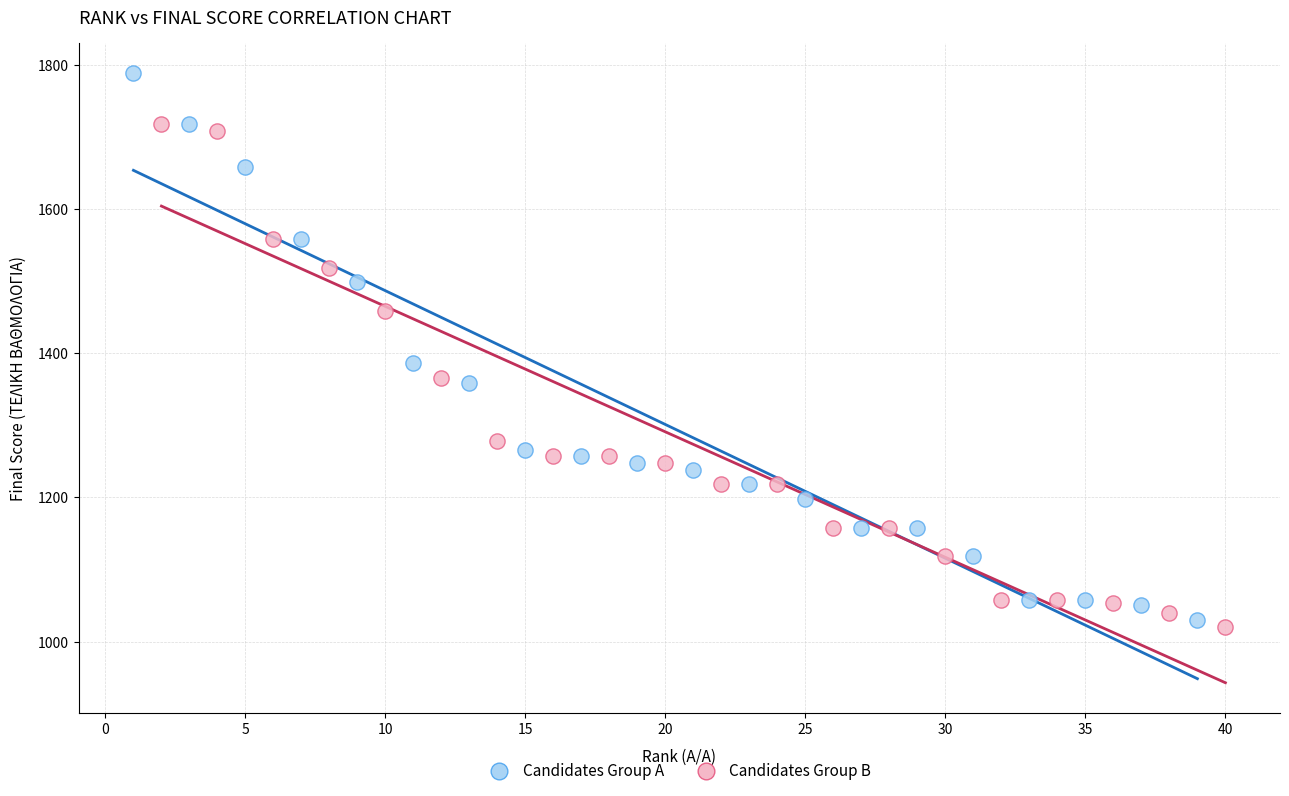

What are all the series names shown in the legend?

Candidates Group A, Candidates Group B